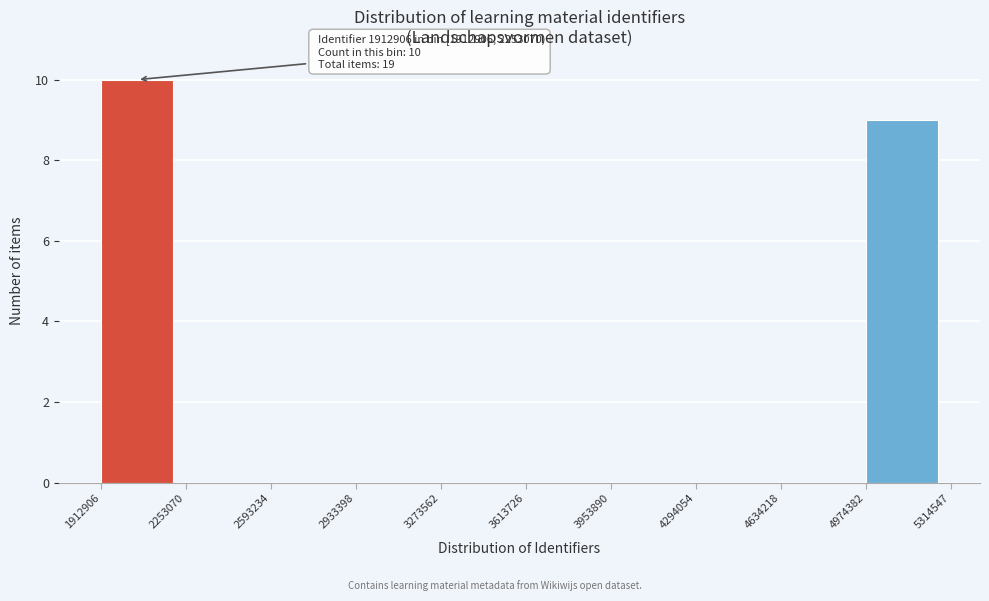

Which range on the x-axis has the tallest bar?

1912906 to 2253070